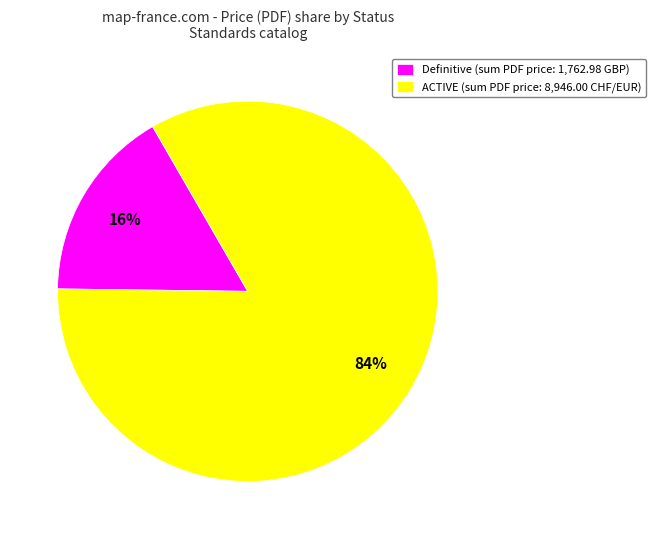

Is there any slice that represents more than half of the pie?

Yes